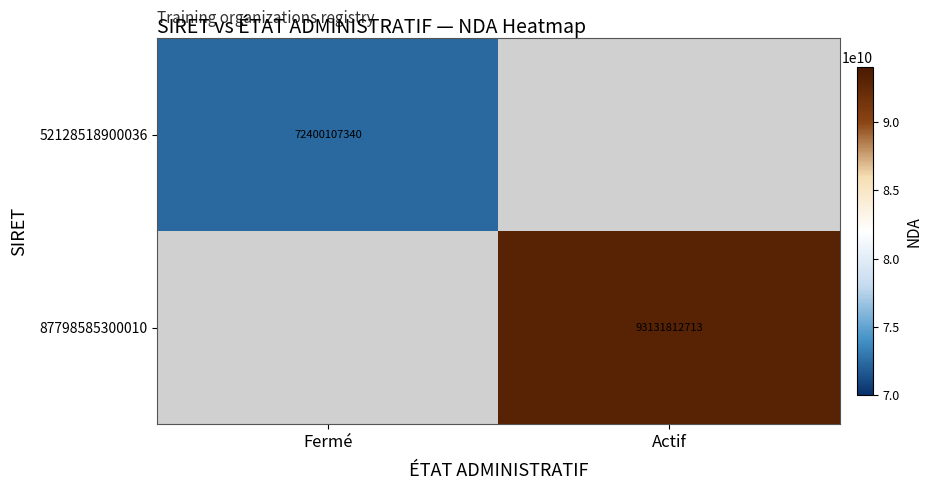

The value of 52128518900036 at Fermé is 72400107340. True or false?

True